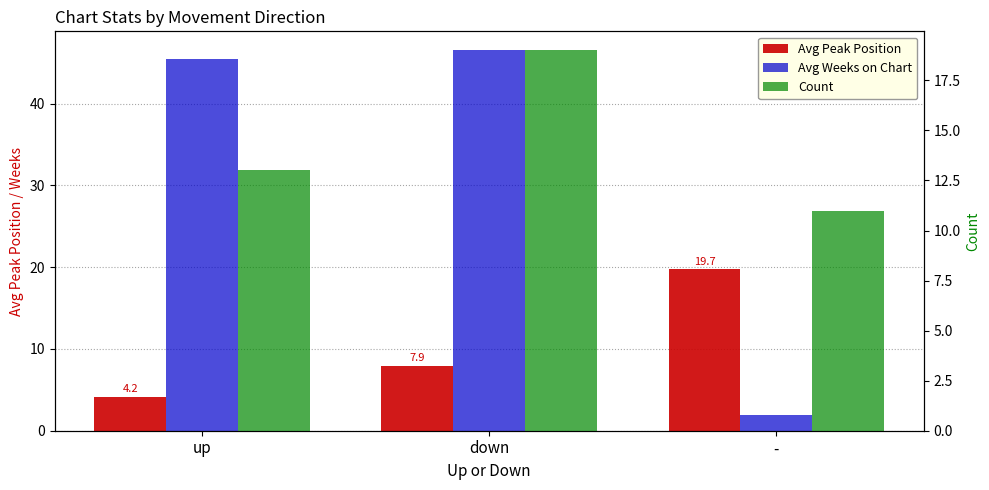

Does the chart contain any negative values?

No